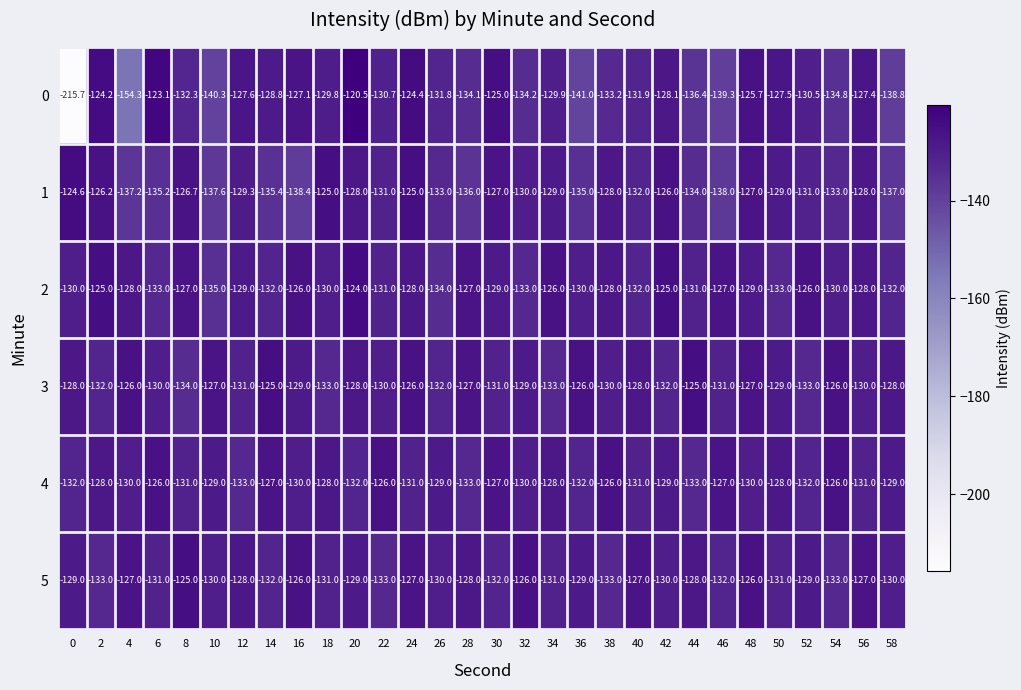

The 3 series shows -133.0 at 18. True or false?

True